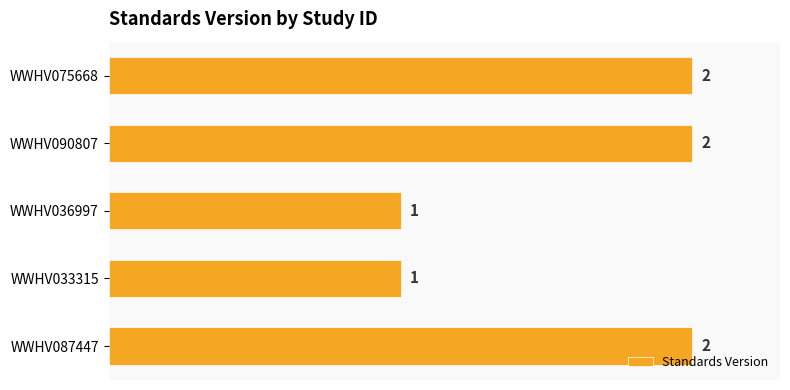

What is the difference between the maximum and second lowest values?

1